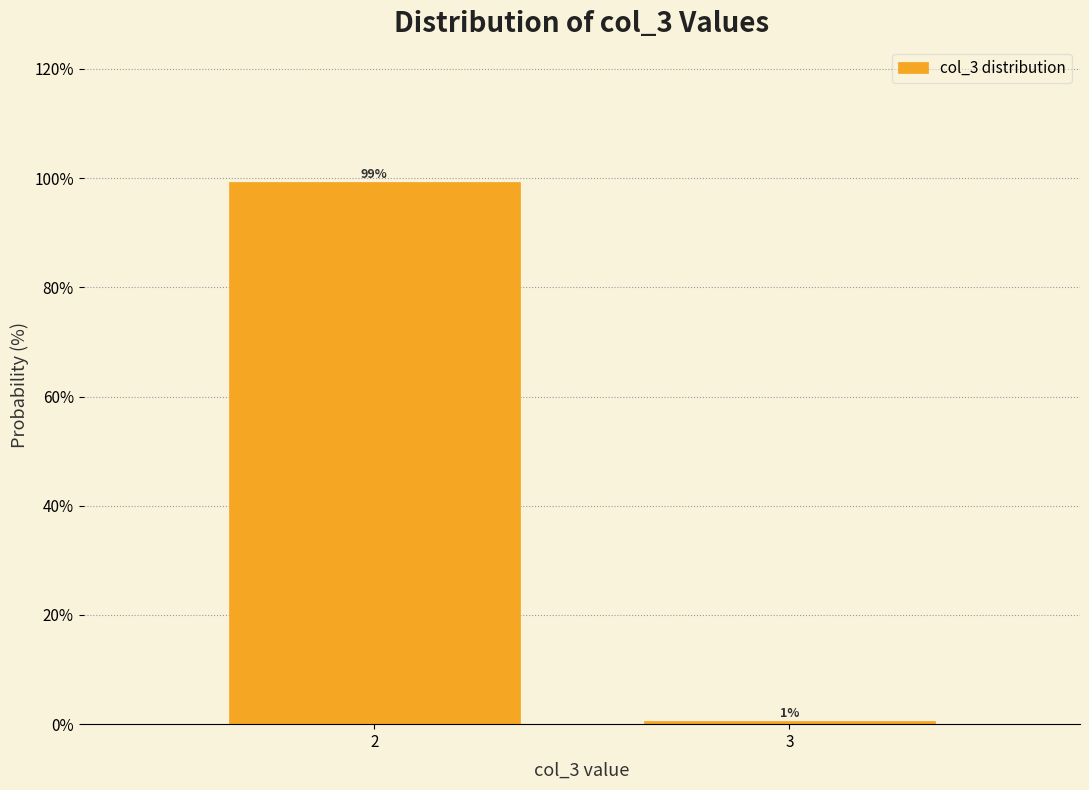

The chart shows a value of 99.4 at 2. True or false?

True